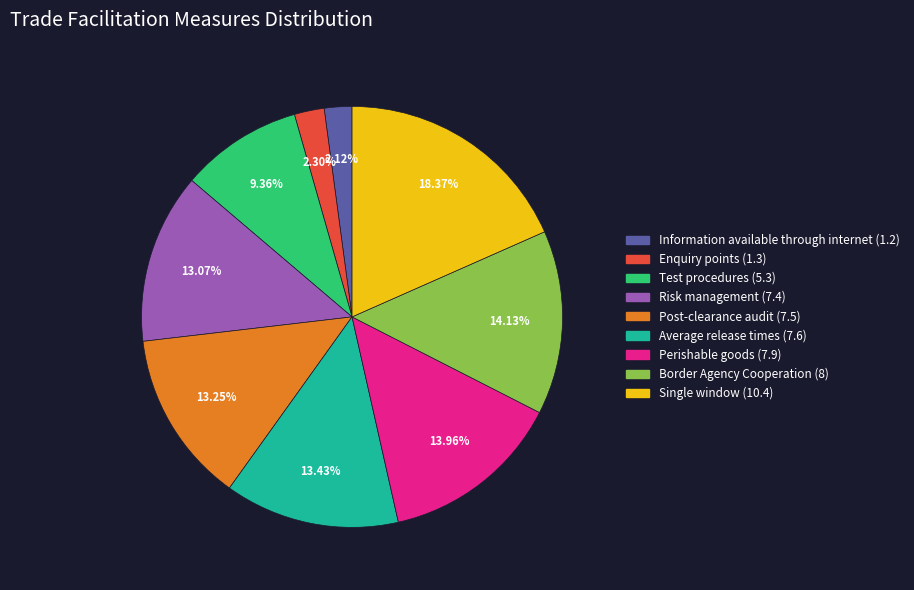

True or false: Enquiry points (1.3) accounts for 2% of the total.

True